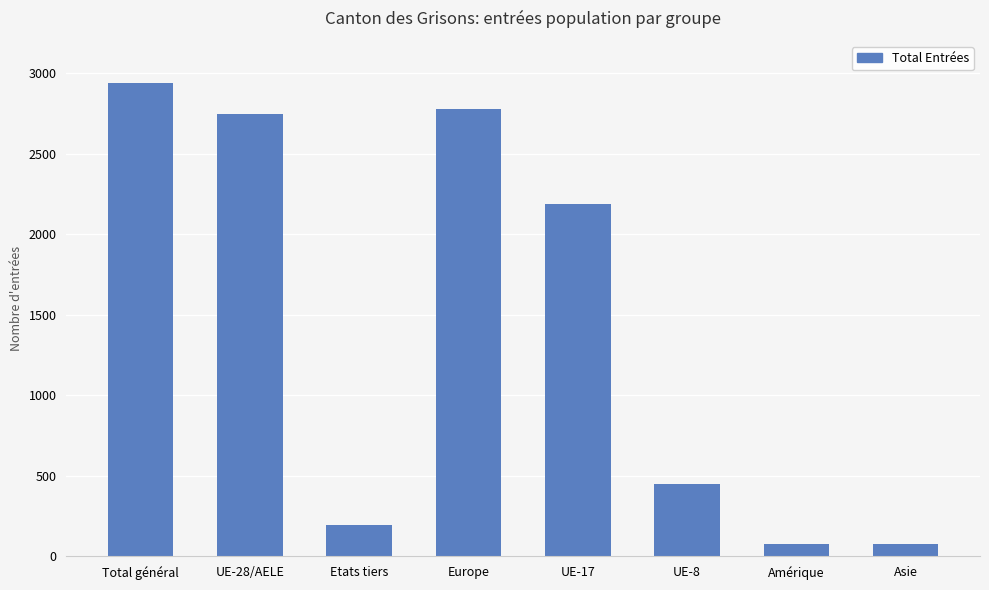

The chart shows a value of 4233 at Total général. True or false?

False